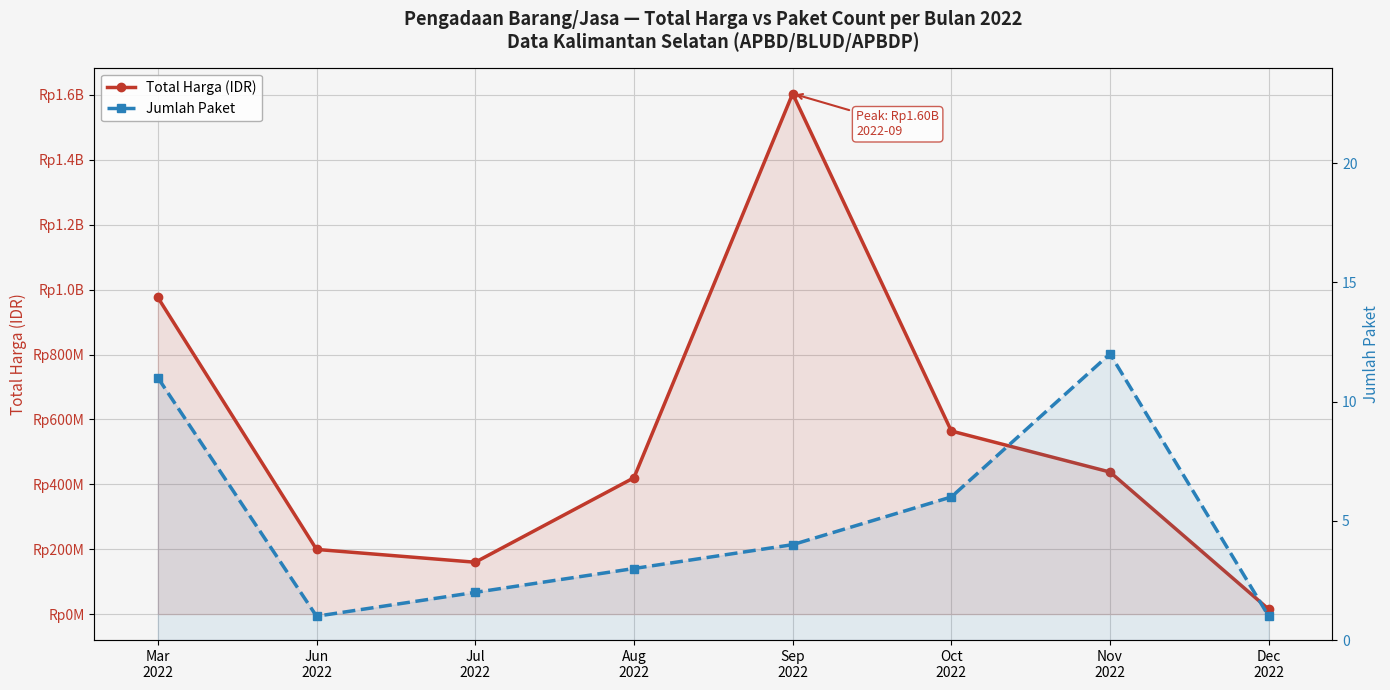

What are all the series names shown in the legend?

Total Harga (IDR), Jumlah Paket